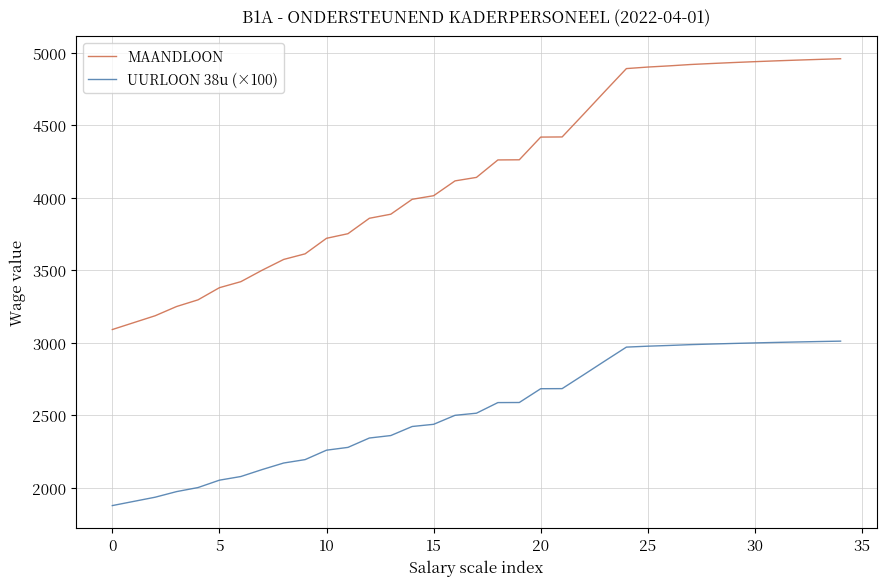

True or false: UURLOON 38u (×100) and MAANDLOON cross at least once.

False